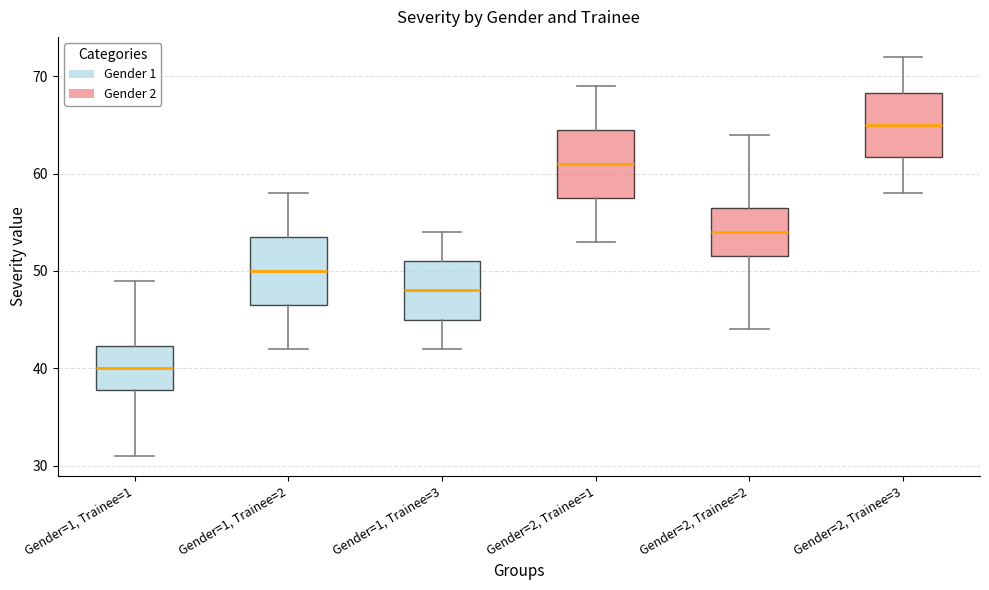

Which box's median line is the lowest?

Gender=1, Trainee=1